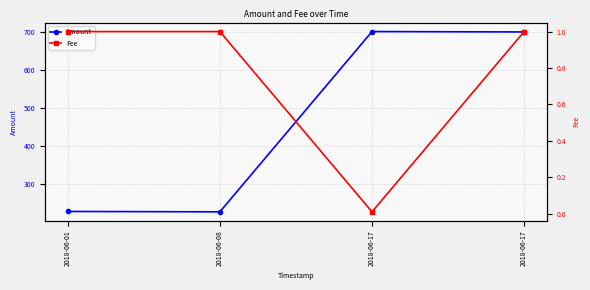

How many lines are shown in the chart?

2